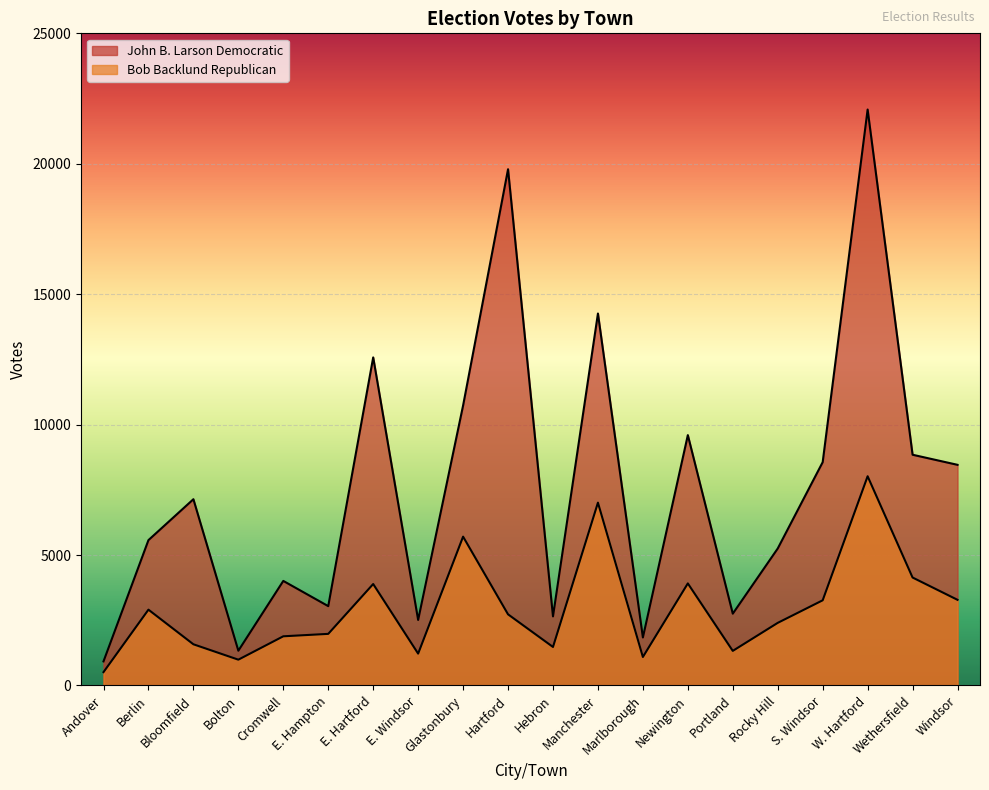

What is the greatest value displayed?

22079